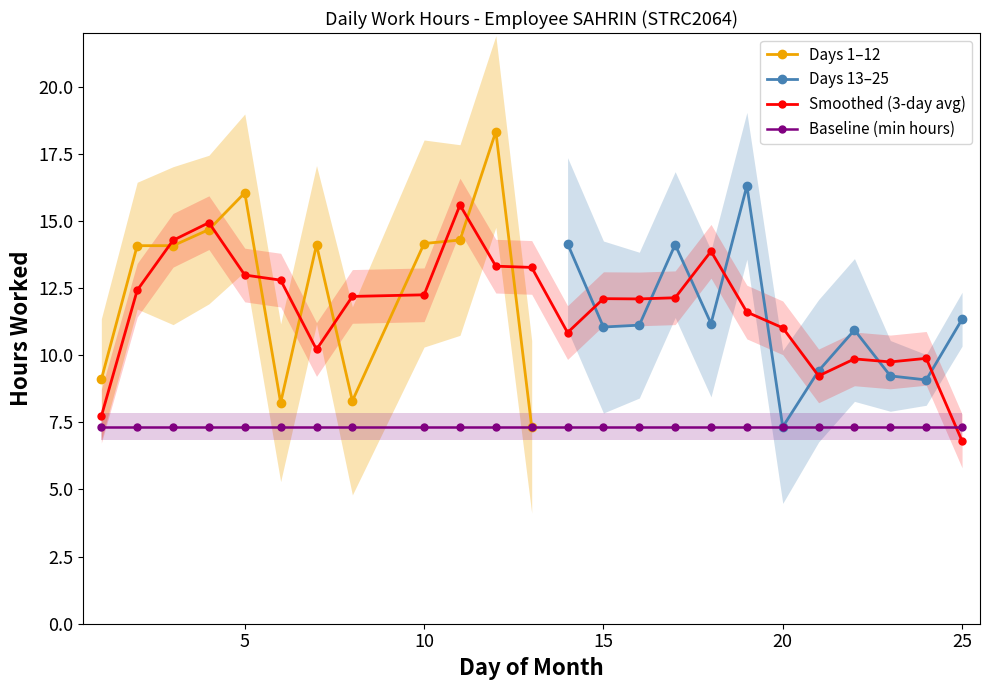

What is the value of the 23rd point from the left?

9.1